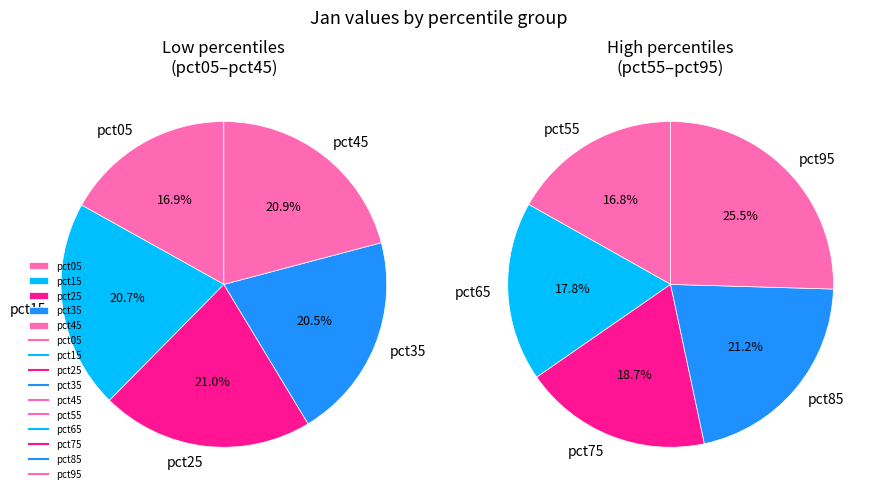

True or false: pct15 accounts for 15% of the total.

False